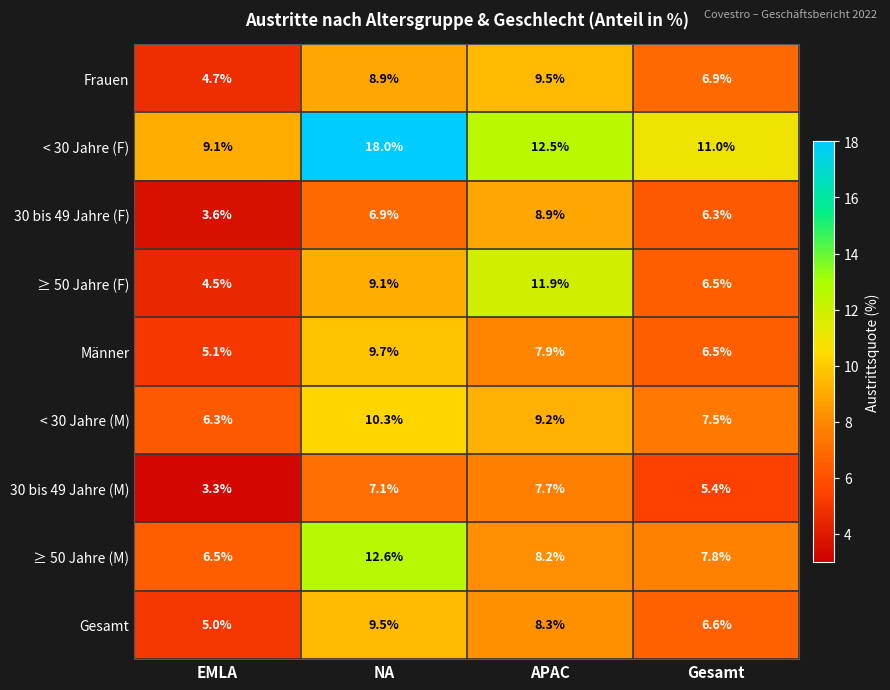

At which category does the chart reach its peak across all series?

NA